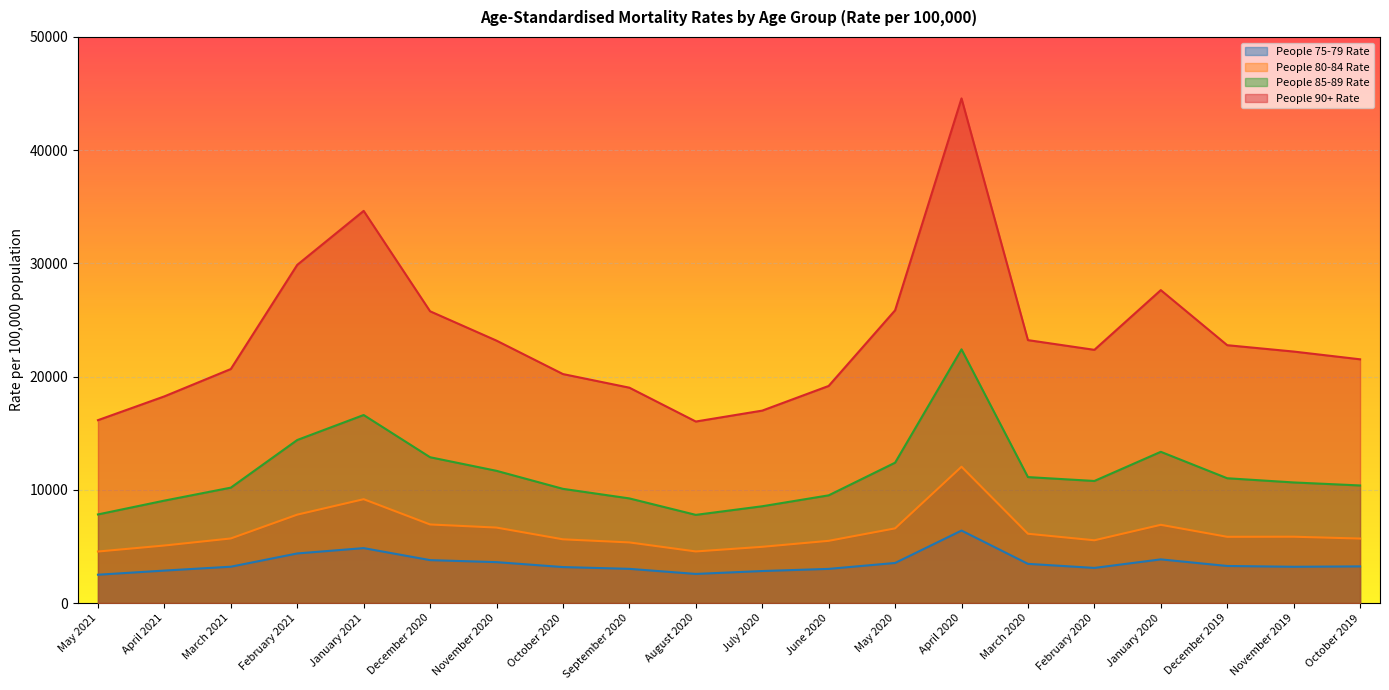

Where is the first local maximum for People 80-84 Rate?

January 2021